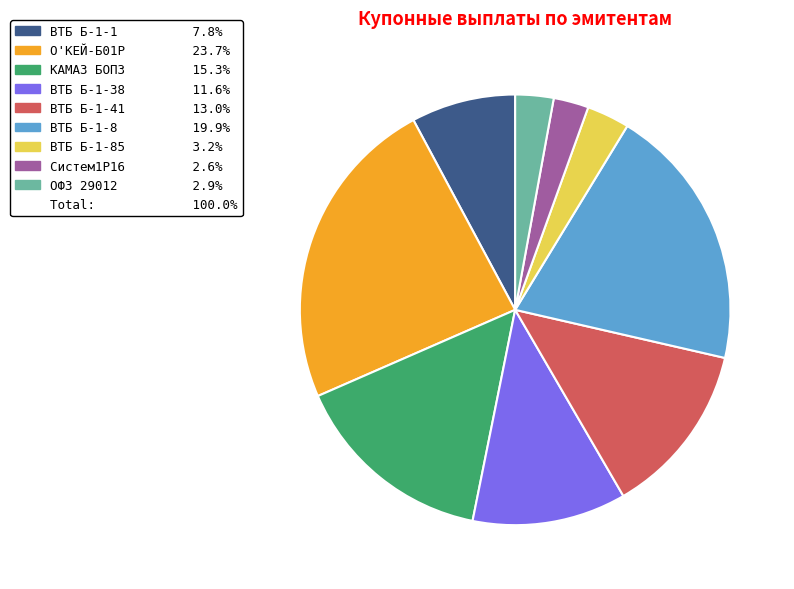

Does any single category account for the majority?

No